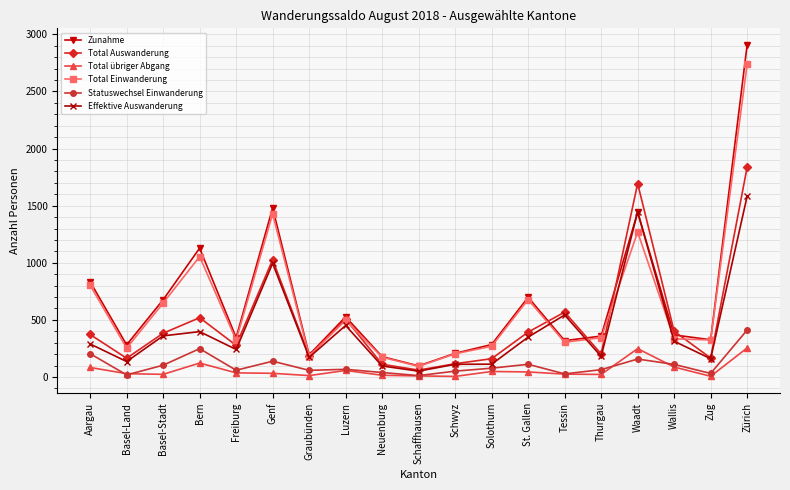

What is the label of the 12th point from the left?

Solothurn